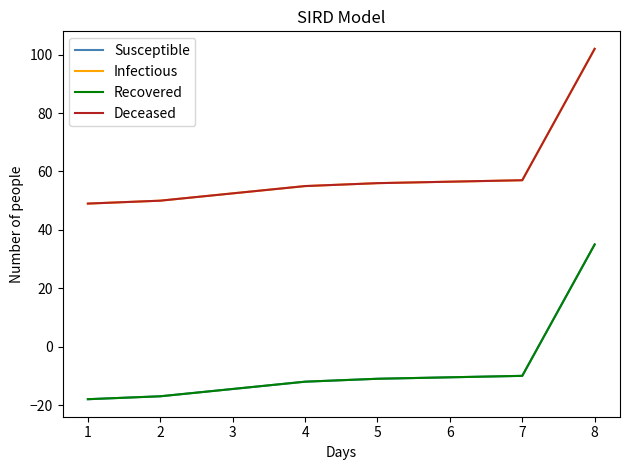

What is the sum of all Deceased values?

475